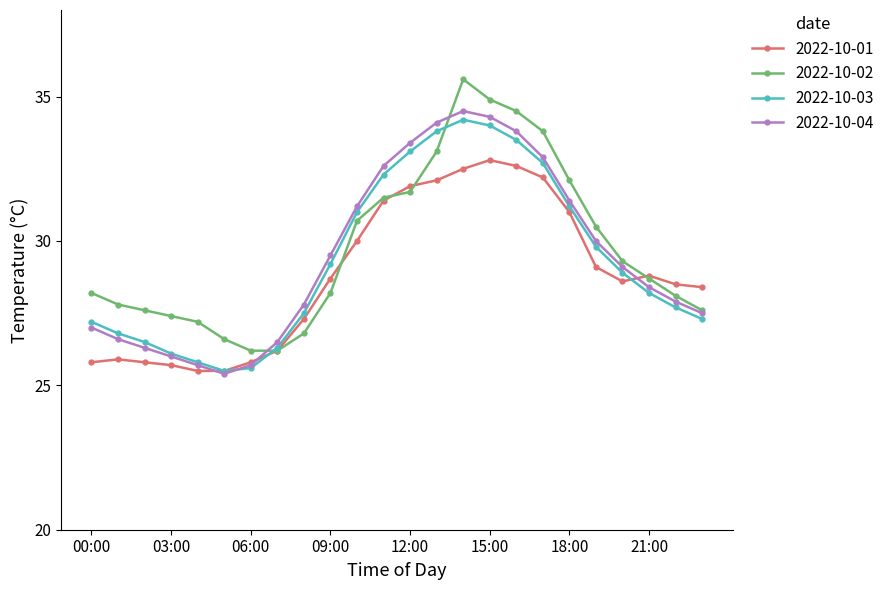

Rank the series by their average value, from highest to lowest.

2022-10-02, 2022-10-04, 2022-10-03, 2022-10-01